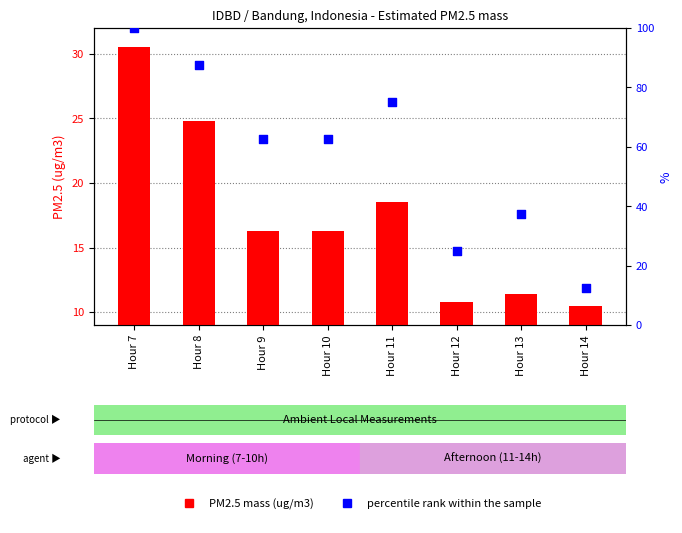

Is the value of PM2.5 mass (ug/m3) at Hour 10 greater than the value of percentile rank within sample at Hour 9?

No